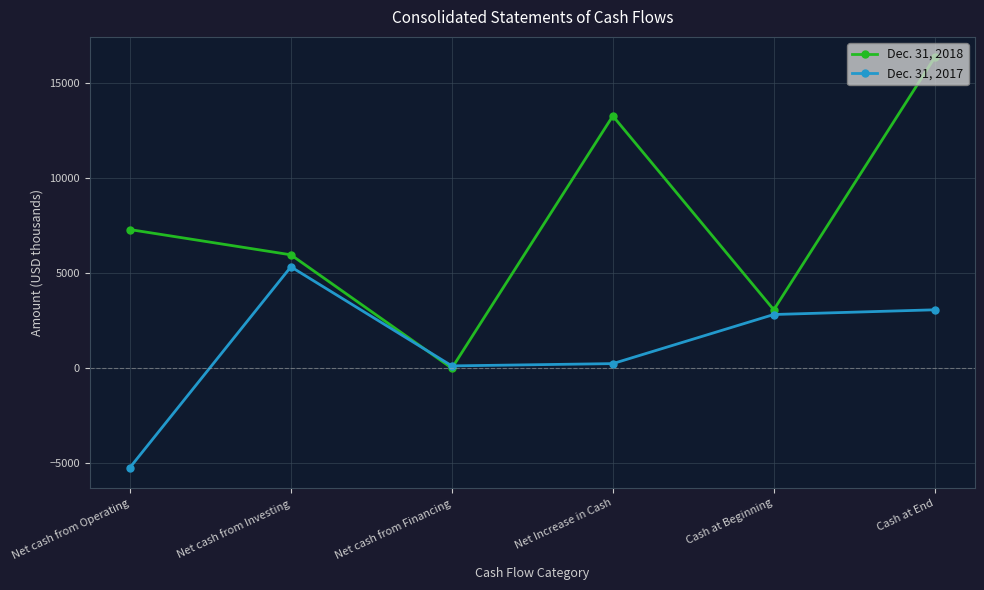

Rank the series by their maximum value, from highest to lowest.

Dec. 31, 2018, Dec. 31, 2017